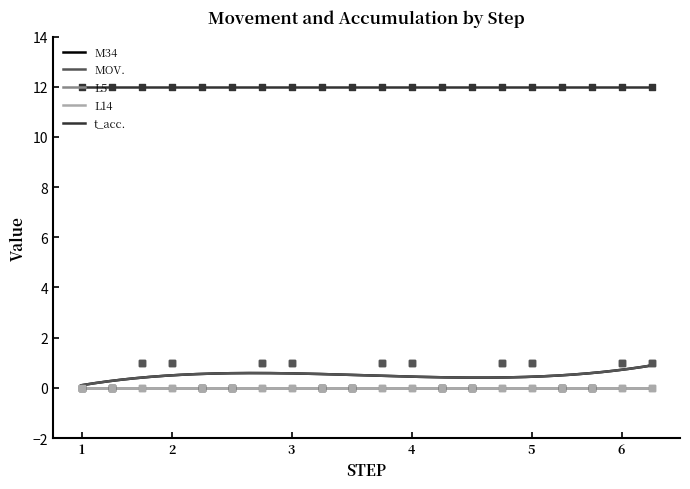

Which series has the widest spread of Y values?

M34